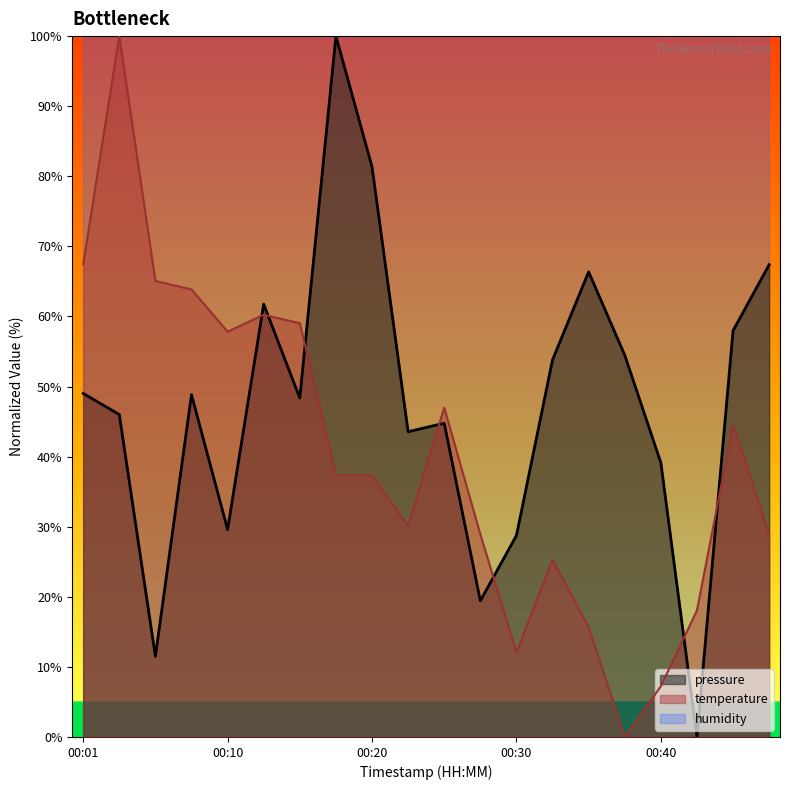

What is the sum of the pressure values at 00:35 and 00:15?

114.7